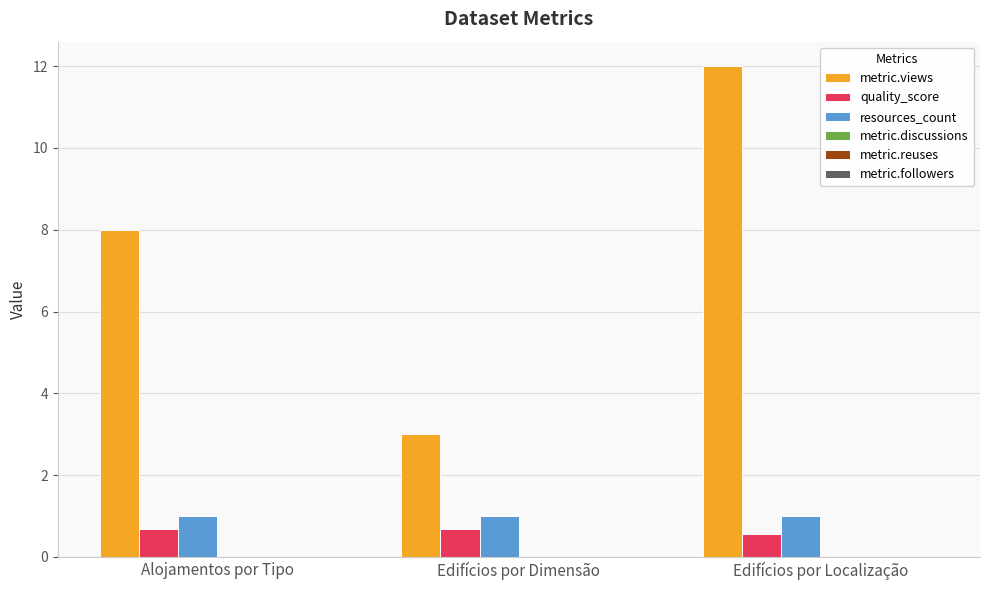

At which category is the sum across all series the highest?

Edifícios por Localização